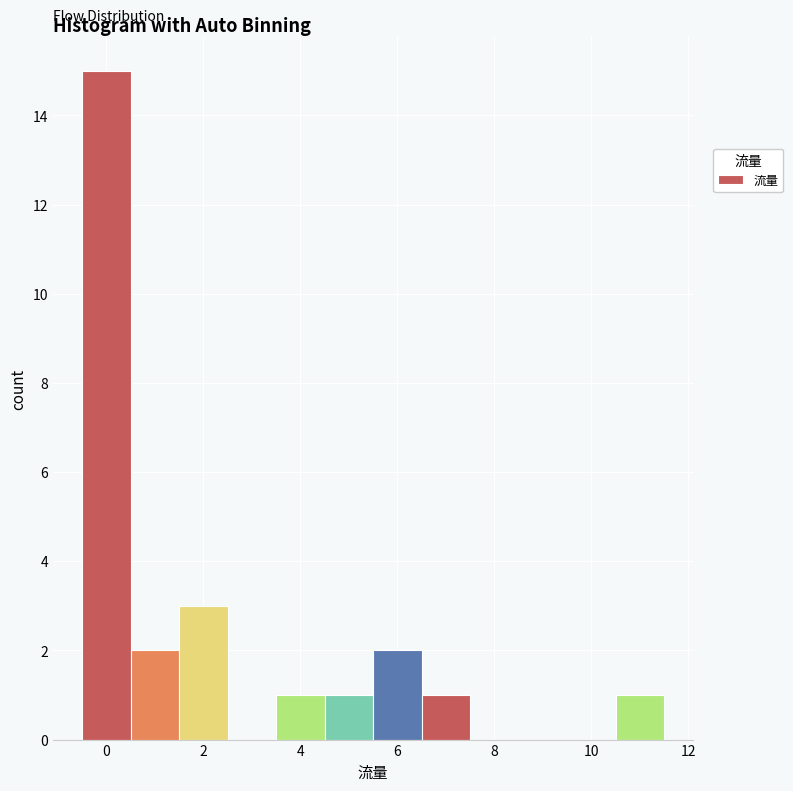

Reading left to right, list every bar in this chart as the range it spans on the x-axis followed by its height. Neither the bar edges nor the heights are printed on the chart, so give them approximately, as read against the axes.

-0.5 to 0.5: 15
0.5 to 1.5: 2
1.5 to 2.5: 3
2.5 to 3.5: 0
3.5 to 4.5: 1
4.5 to 5.5: 1
5.5 to 6.5: 2
6.5 to 7.5: 1
7.5 to 8.5: 0
8.5 to 9.5: 0
9.5 to 10.5: 0
10.5 to 11.5: 1